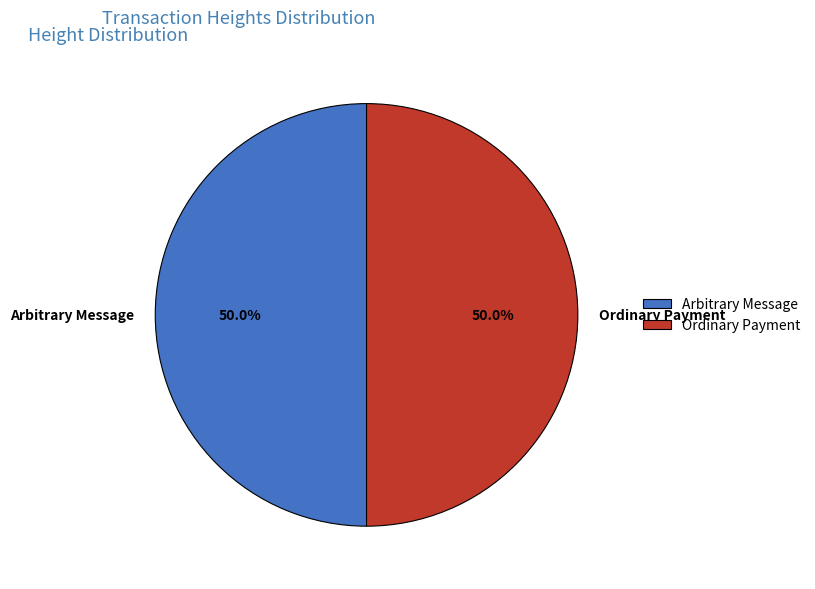

What is the ratio of the value at Arbitrary Message to the value at Ordinary Payment?

1.0